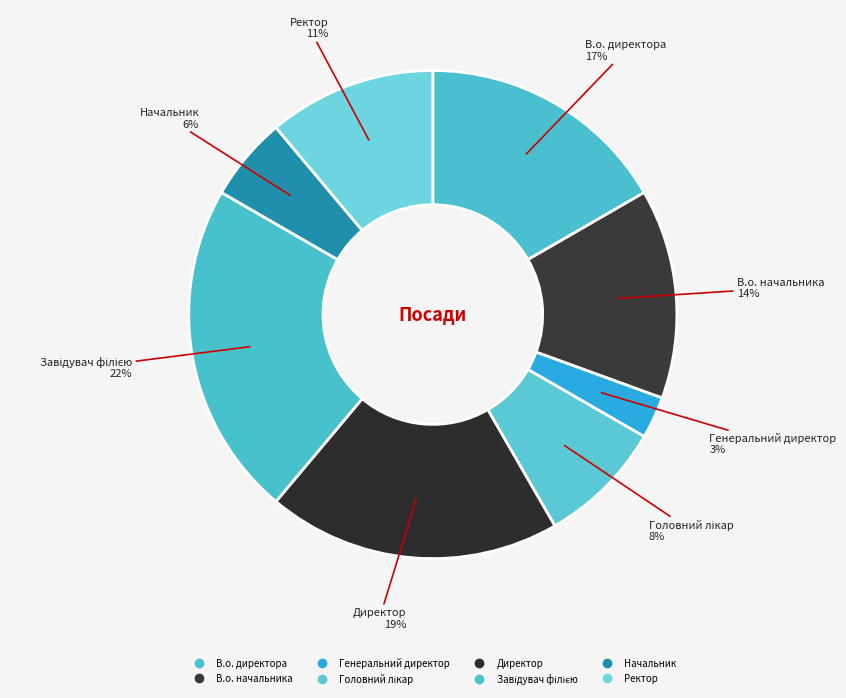

Count the number of slices in the pie.

8